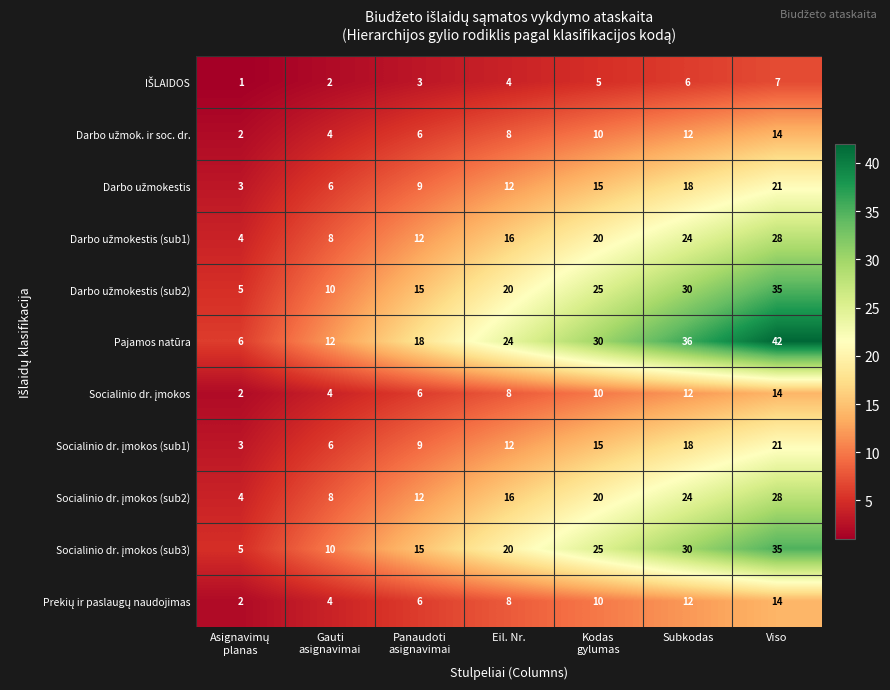

Which series has the largest range (max minus min)?

Pajamos natūra